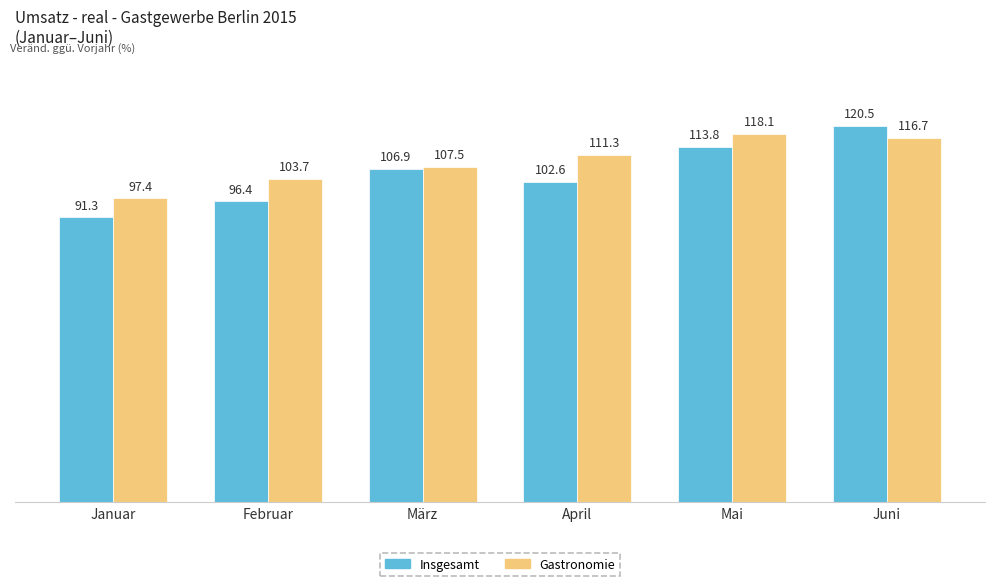

What are all the series names shown in the legend?

Insgesamt, Gastronomie